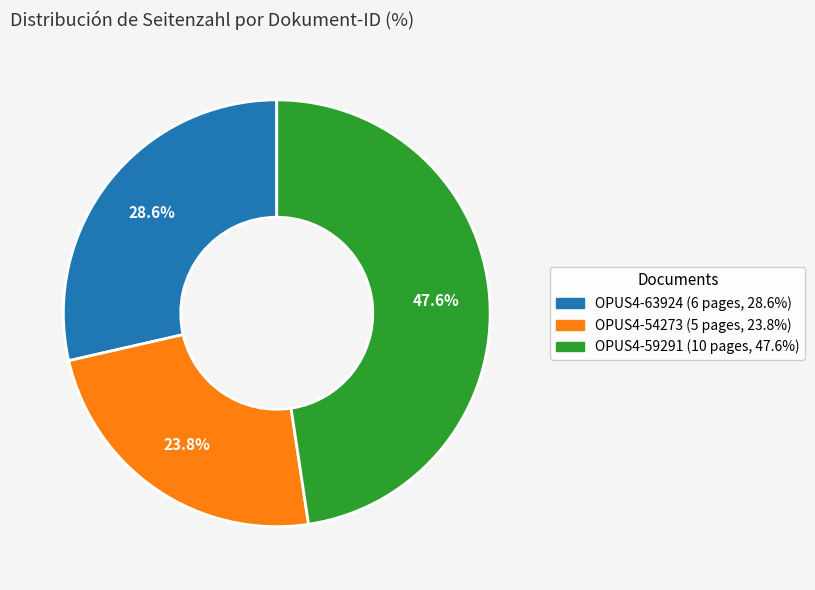

How many segments does this pie chart have?

3